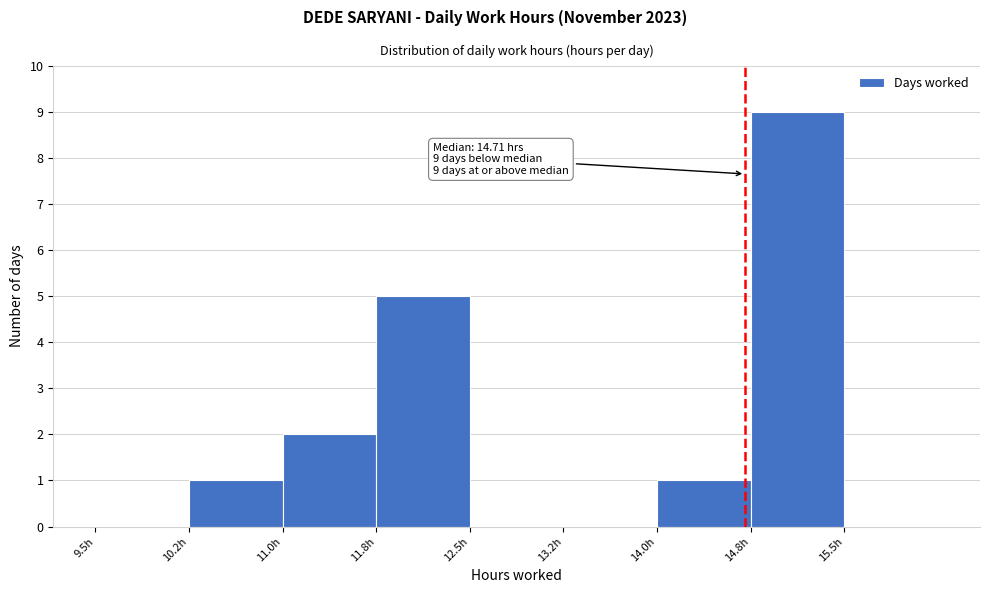

Which range on the x-axis has the tallest bar?

14.75 to 15.50